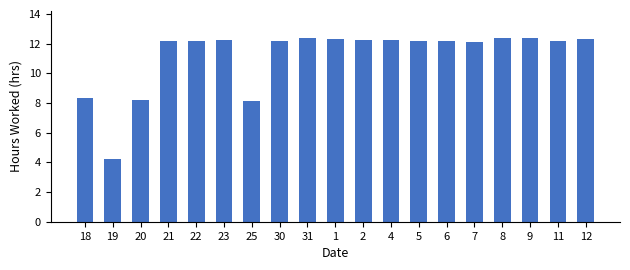

What is the sum of the values at 6 and 21?

24.3